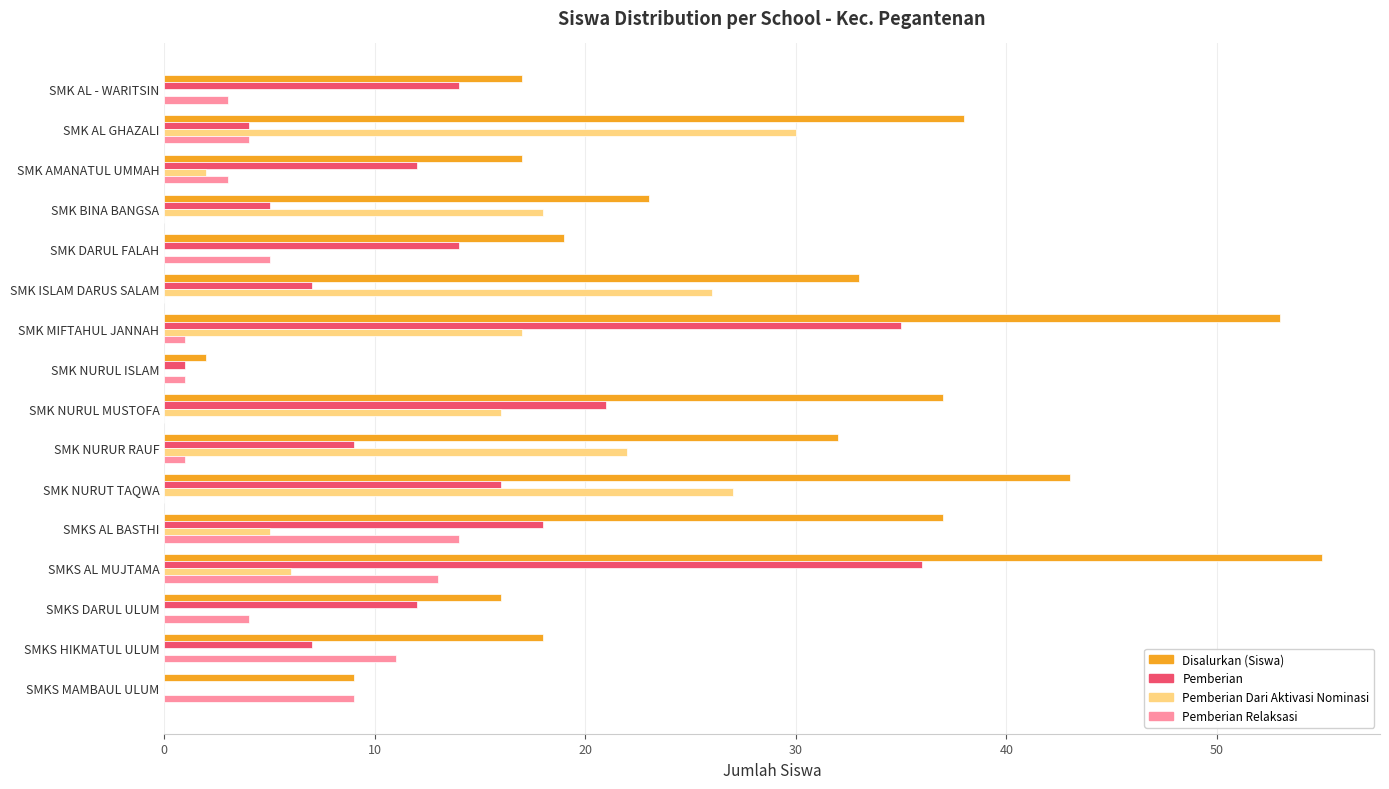

Is it true that Pemberian equals 12 at SMKS DARUL ULUM?

True